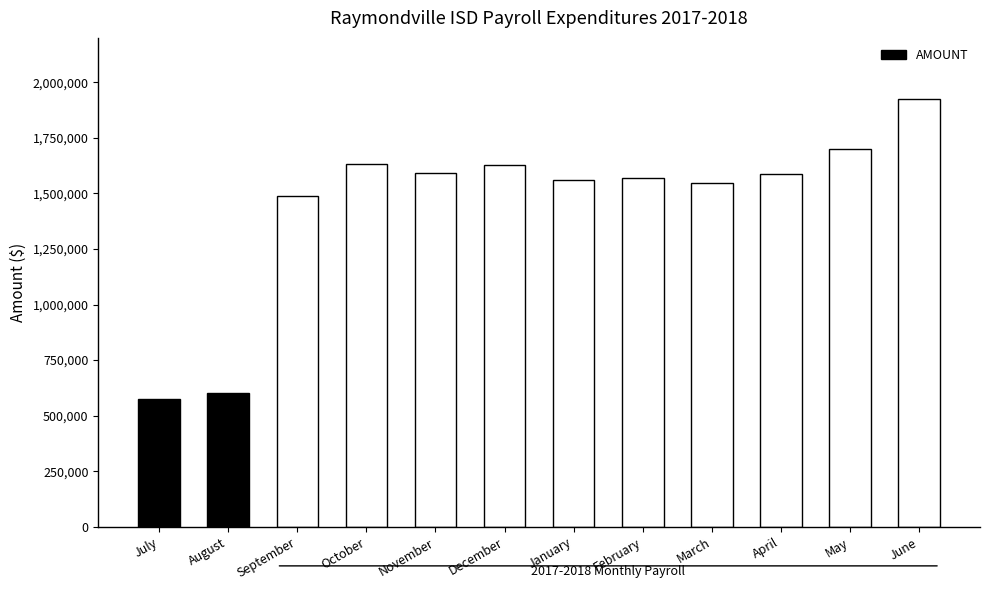

Is it true that the value at September is 895031.3?

False